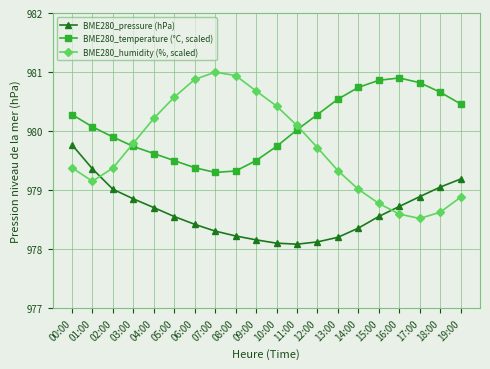

True or false: BME280_humidity (%, scaled) has more than 0 points higher than both neighbors.

True